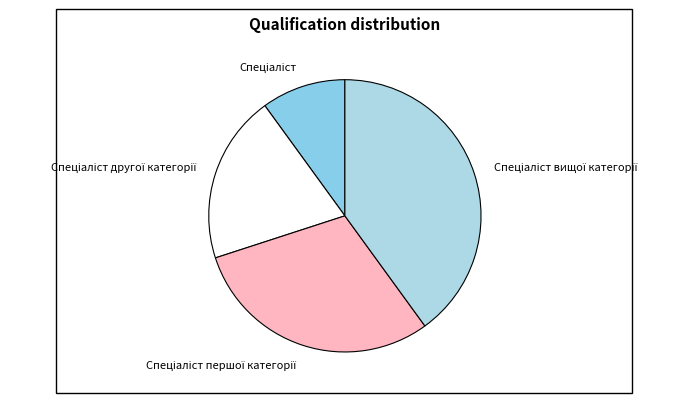

Does any single category account for the majority?

No